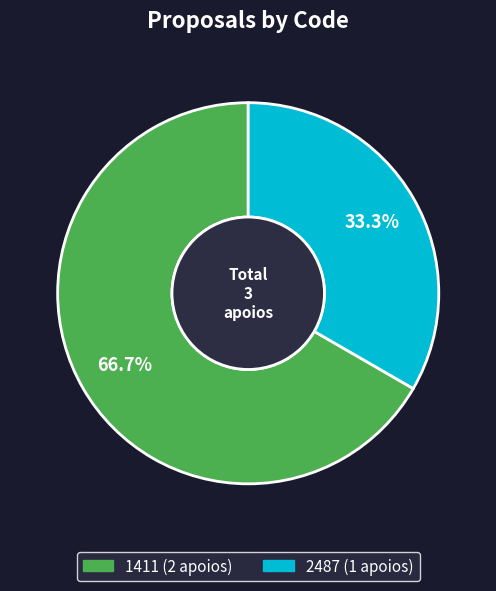

True or false: 1411 accounts for 76% of the total.

False